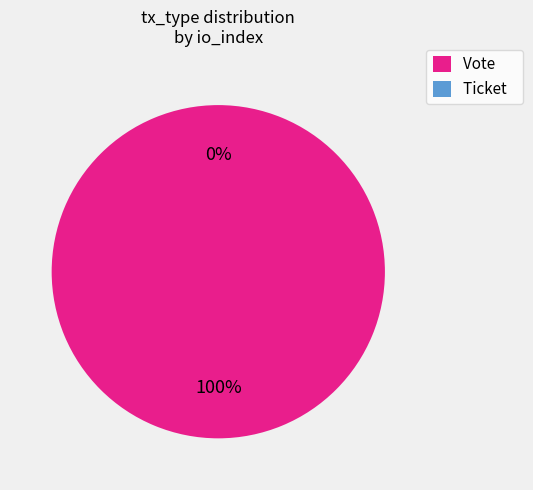

How many segments does this pie chart have?

2